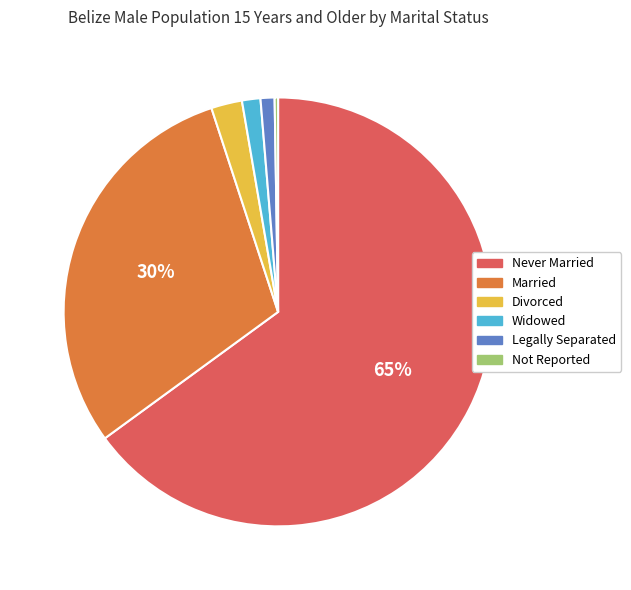

What is the largest slice in the pie chart?

Never Married